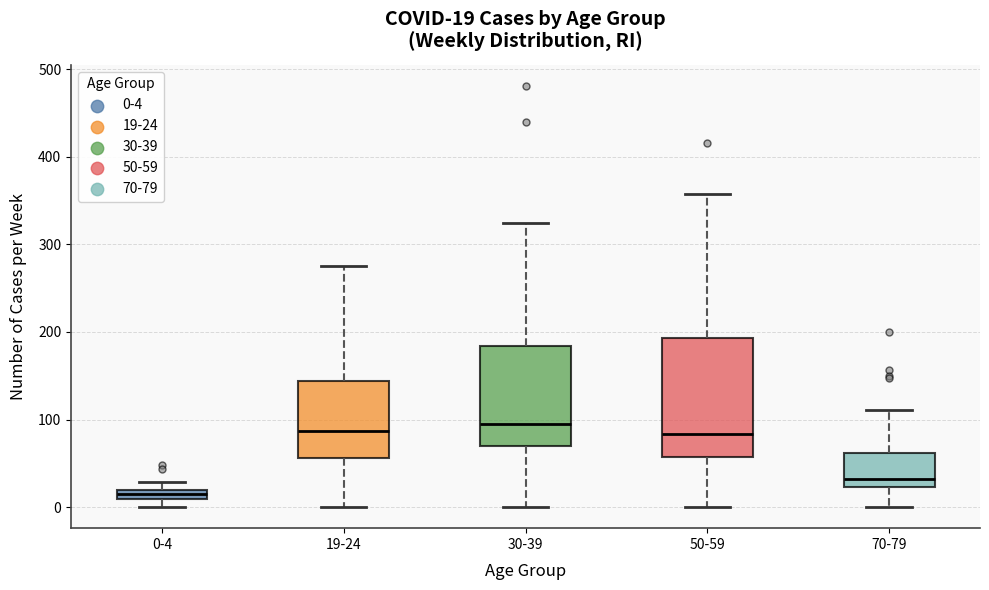

Which box is the tallest, from its lower edge to its upper edge?

50-59